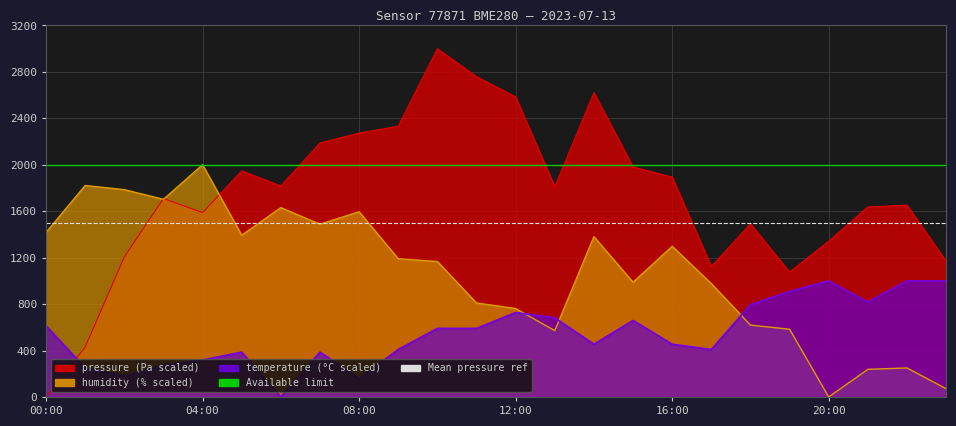

The Mean pressure ref series shows 560 at 04:00. True or false?

False